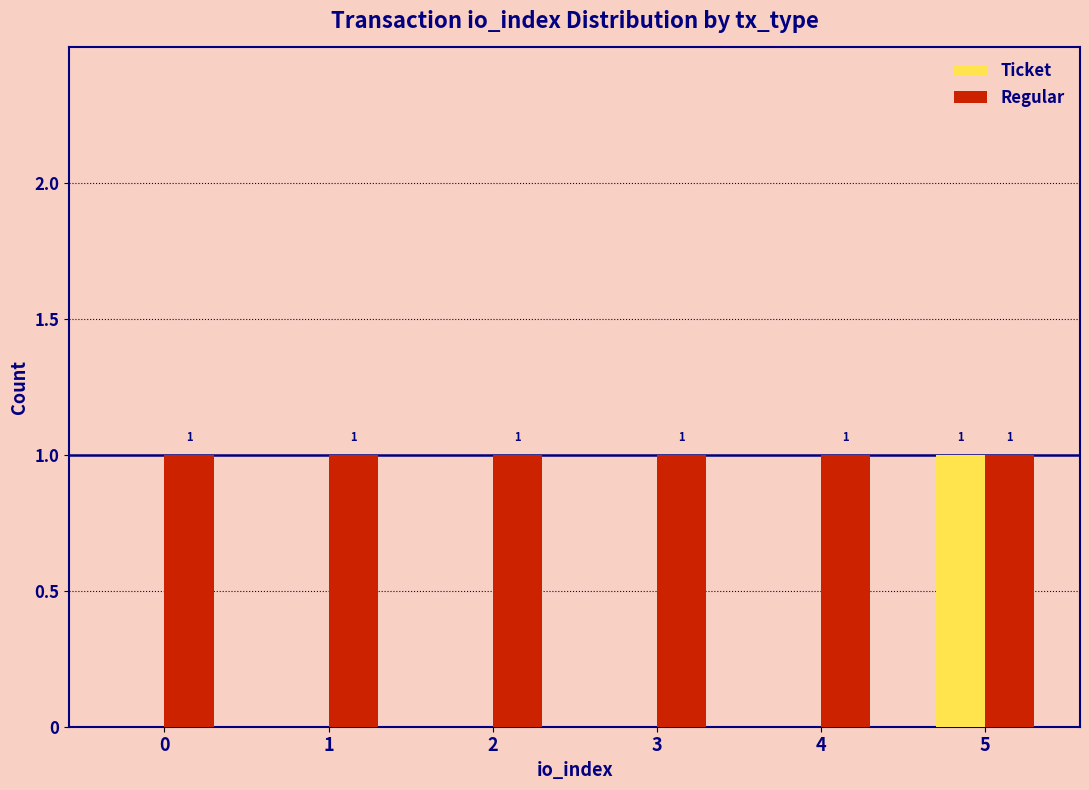

The value of Regular at 5 is 2. True or false?

False